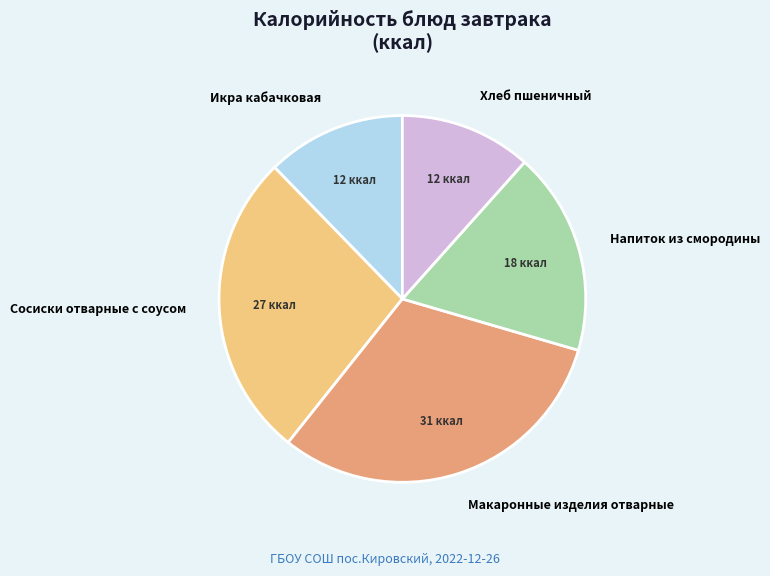

Is it true that Напиток из смородины is 31% of the pie?

False